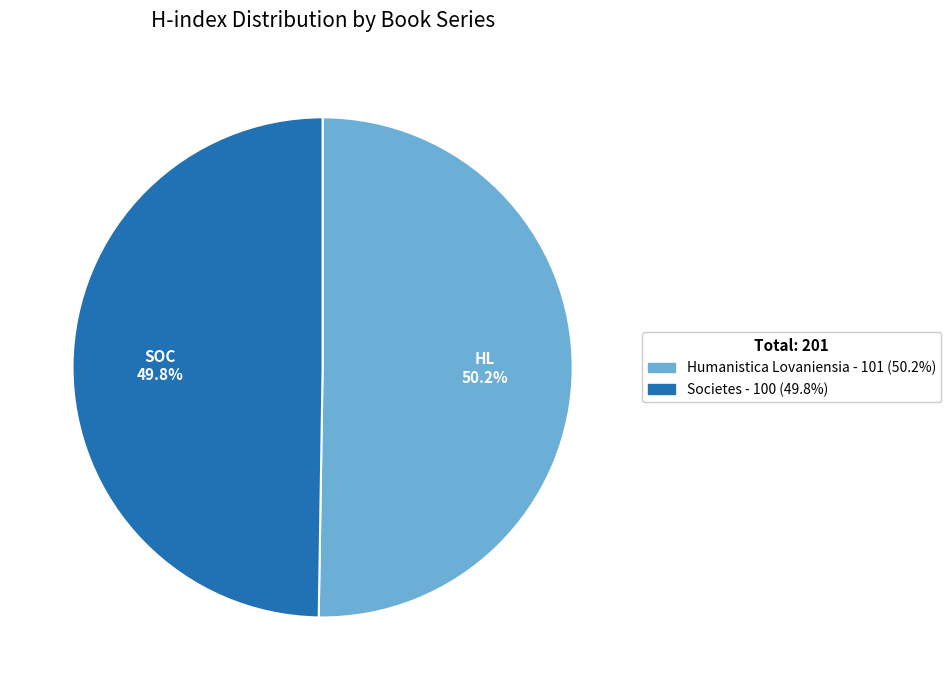

Is the sum of Humanistica Lovaniensia and Societes greater than half?

Yes